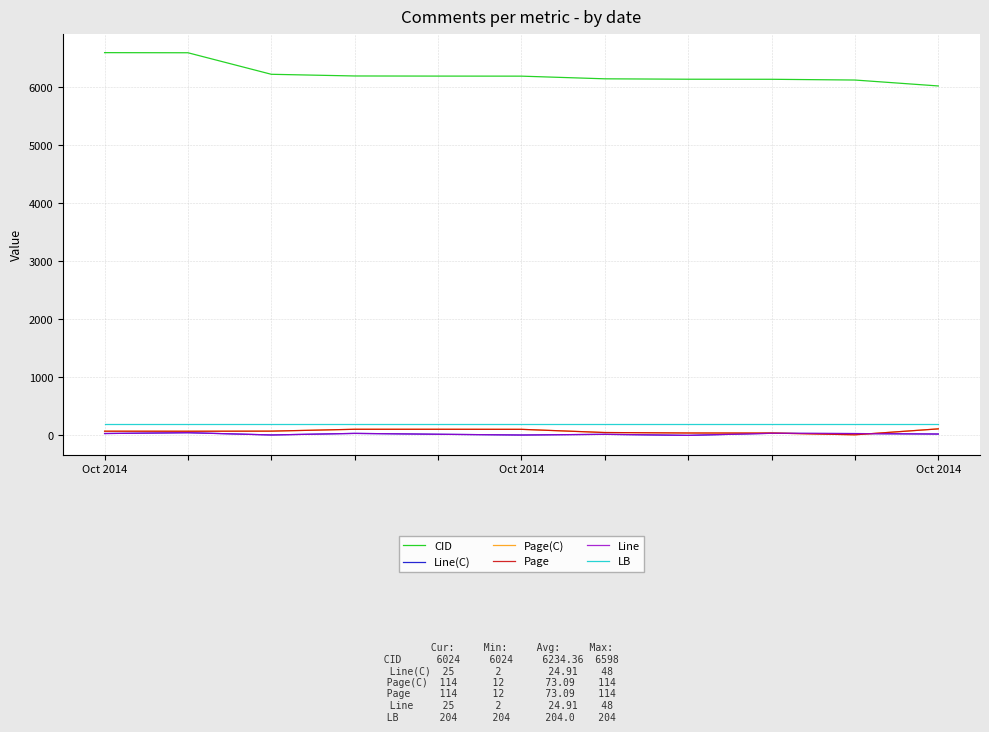

What is the minimum value for LB?

204